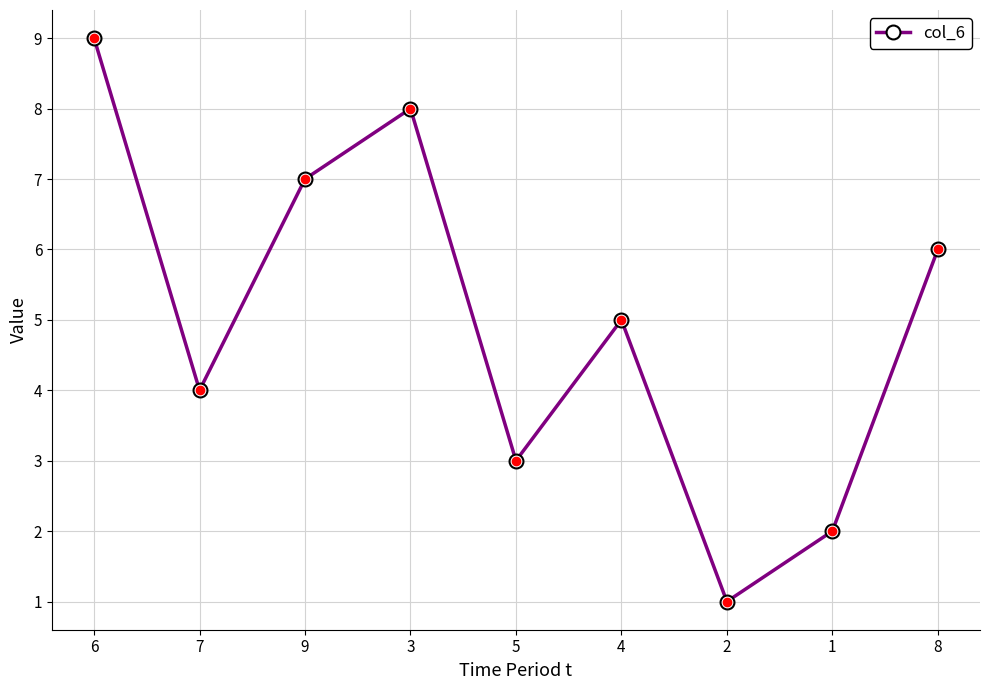

Where is the first local minimum?

7